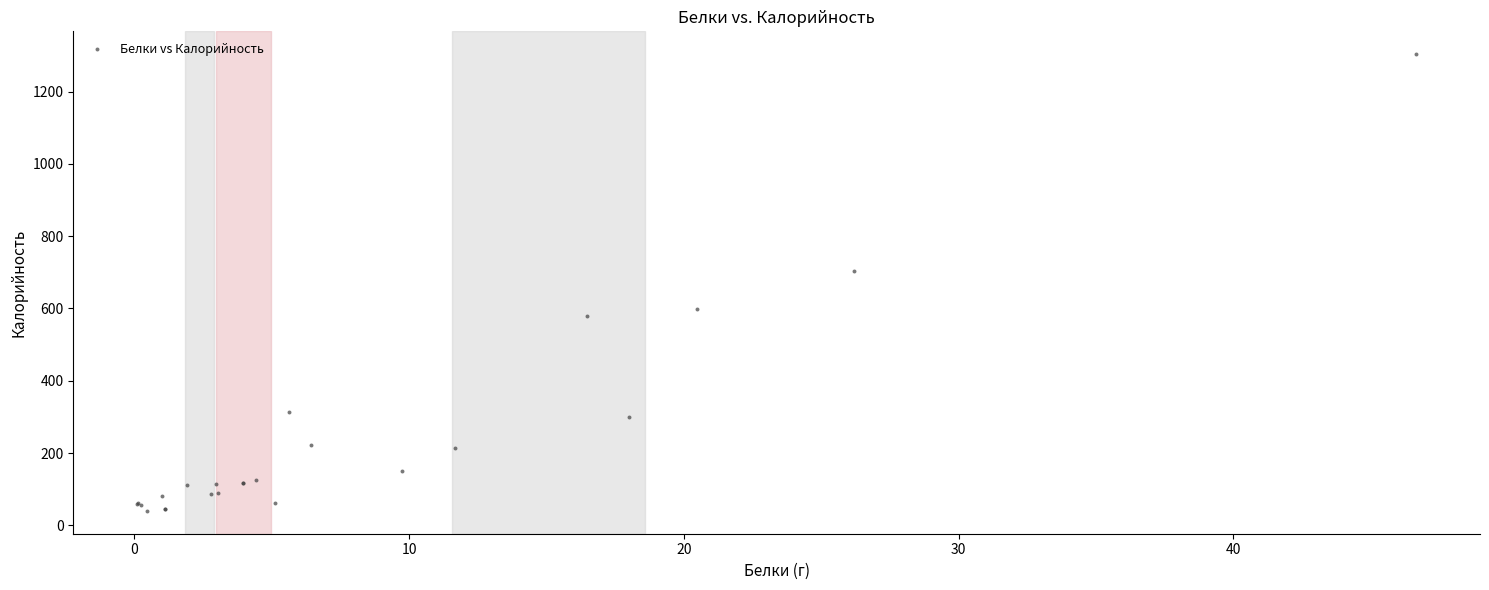

What Y value in the scatter plot is closest to 671?

704.8